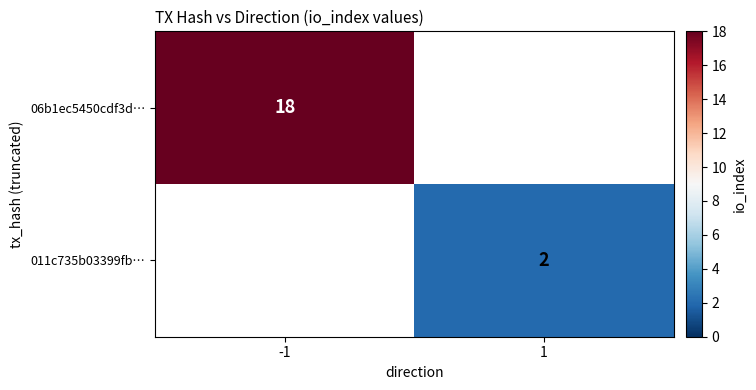

At how many categories does at least one series exceed 16?

1